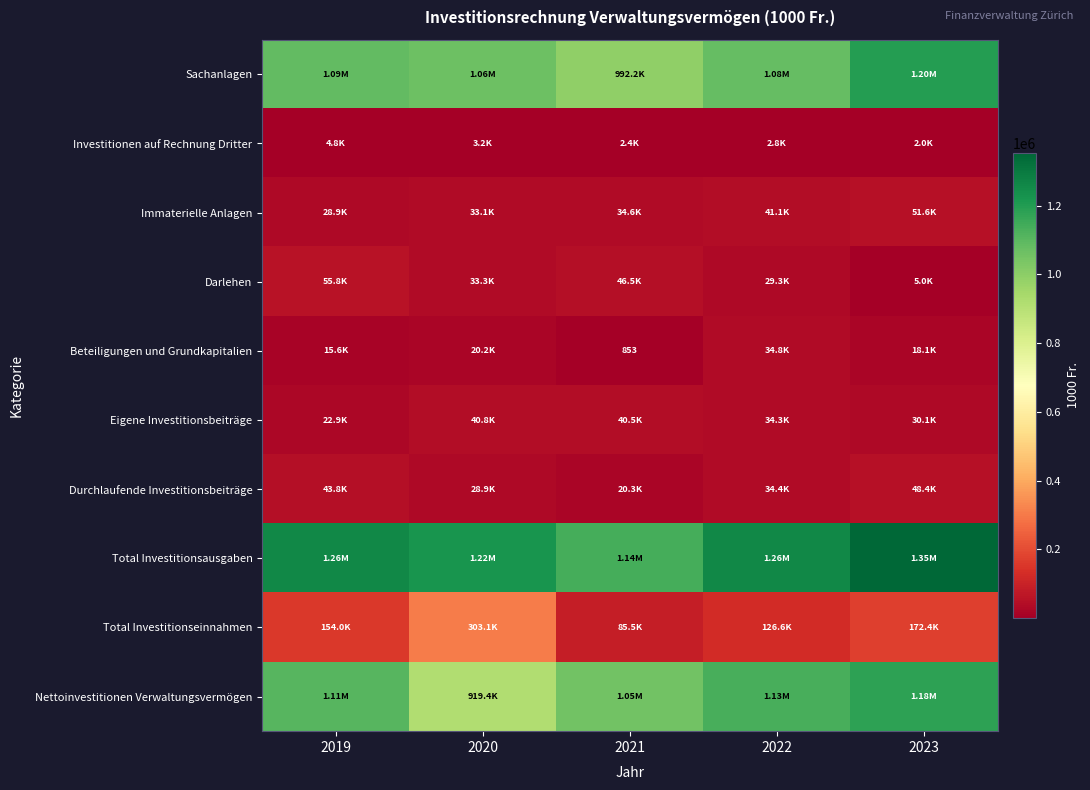

At which label is Nettoinvestitionen Verwaltungsvermögen closest to 1049788?

2021